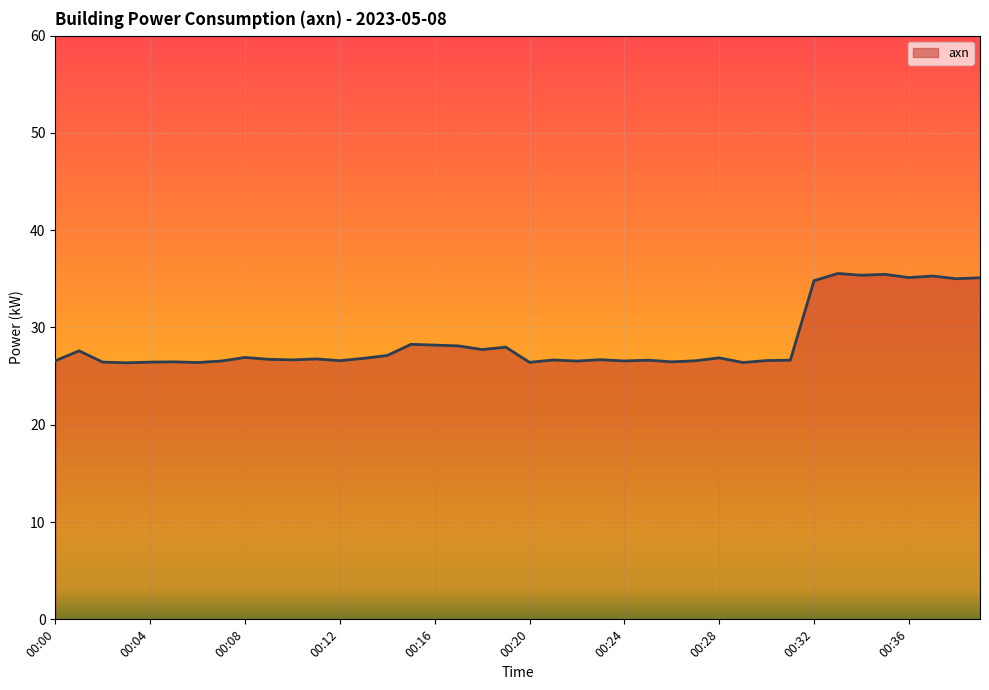

What is the minimum value shown in the chart?

26.4